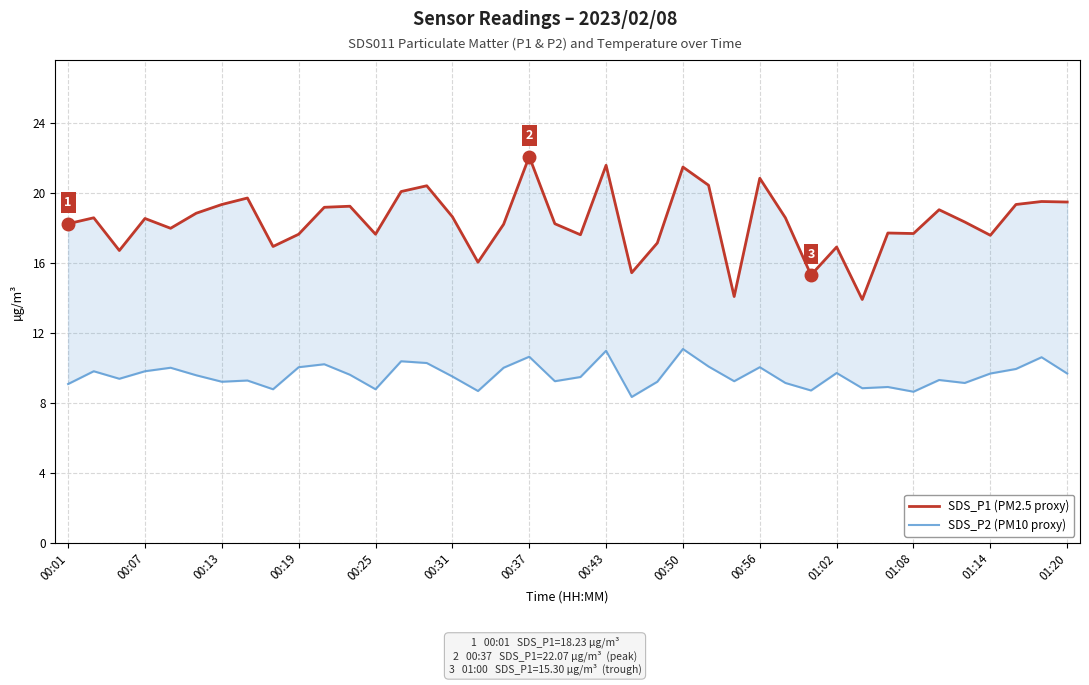

True or false: SDS_P2 (PM10 proxy) and SDS_P1 (PM2.5 proxy) intersect in this chart.

False